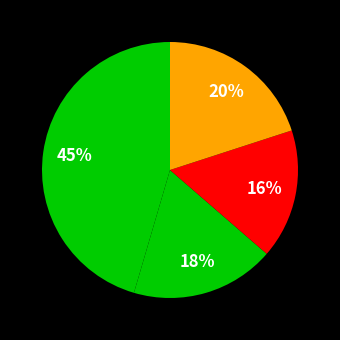

Is there any slice that represents more than half of the pie?

No